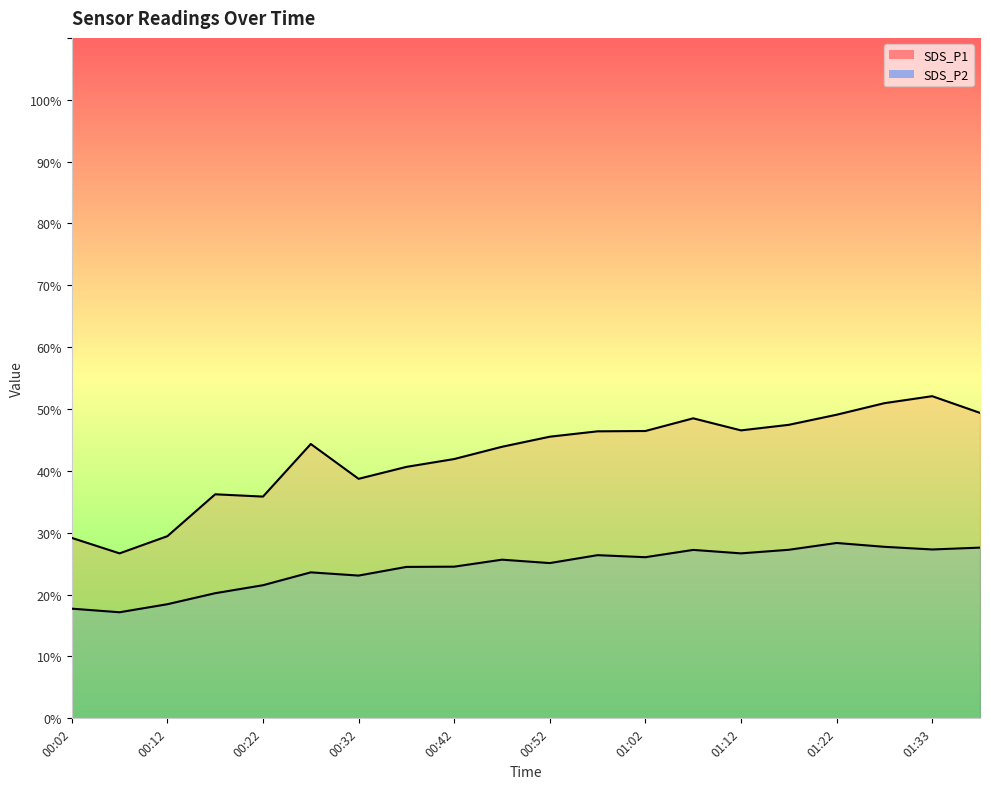

What is the difference between the SDS_P2 values at 00:37 and 00:02?

6.8